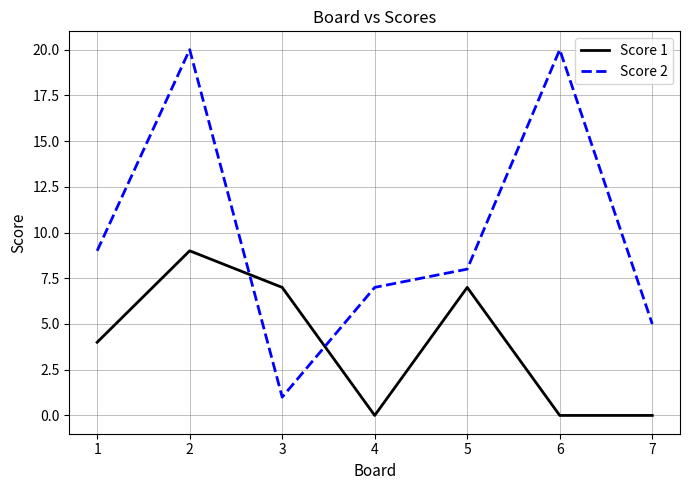

How many lines are shown in the chart?

2